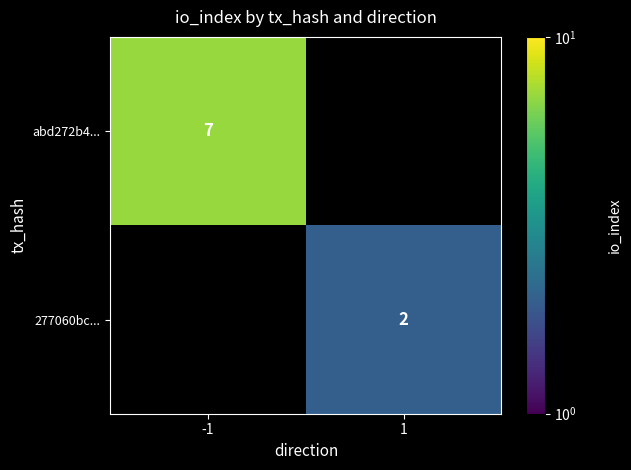

The abd272b4... series shows 10 at -1. True or false?

False